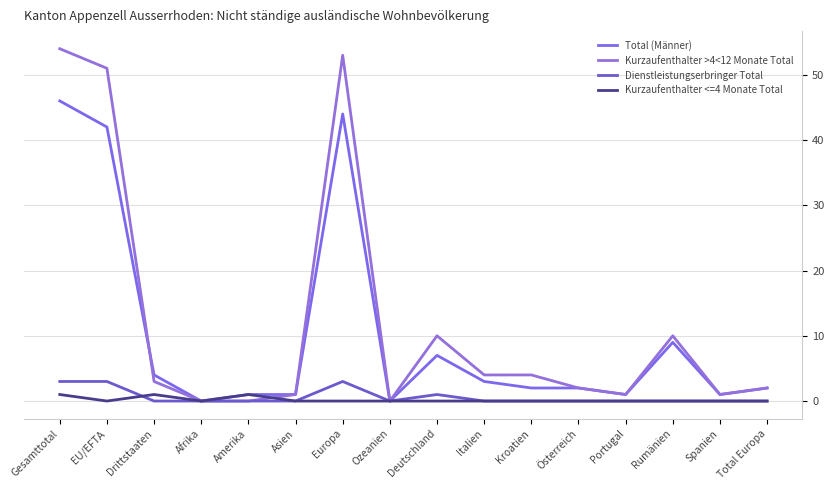

How many lines are shown in the chart?

4